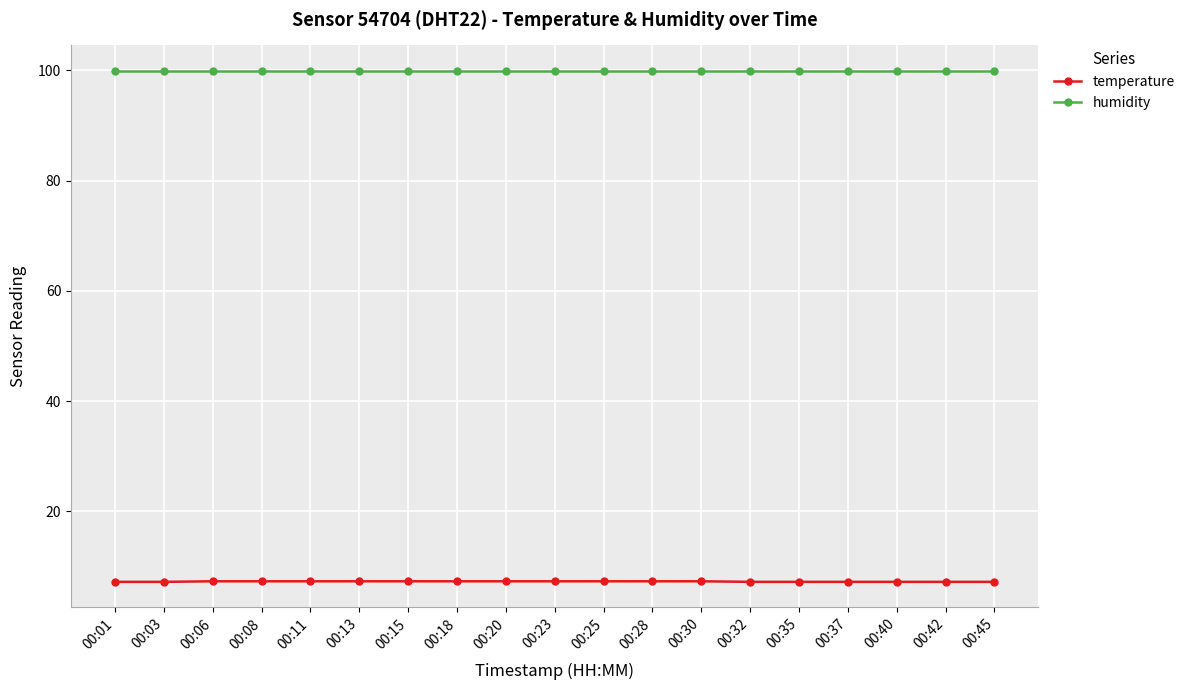

What is the highest value of the temperature series?

7.3